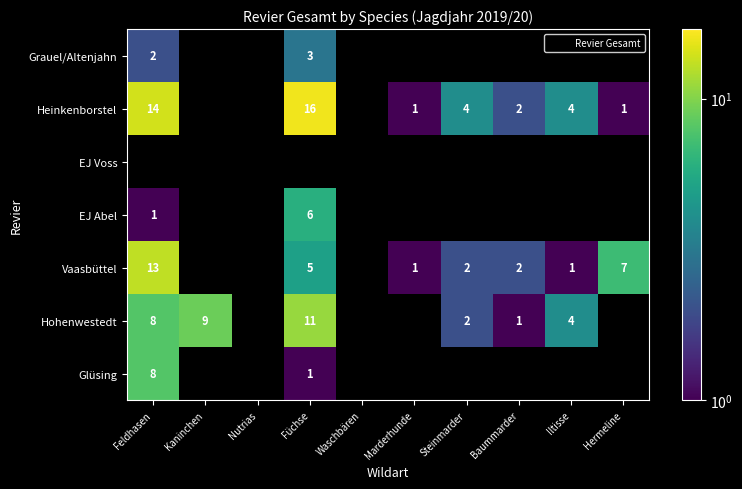

What is the lowest value of the Hohenwestedt series?

1.0